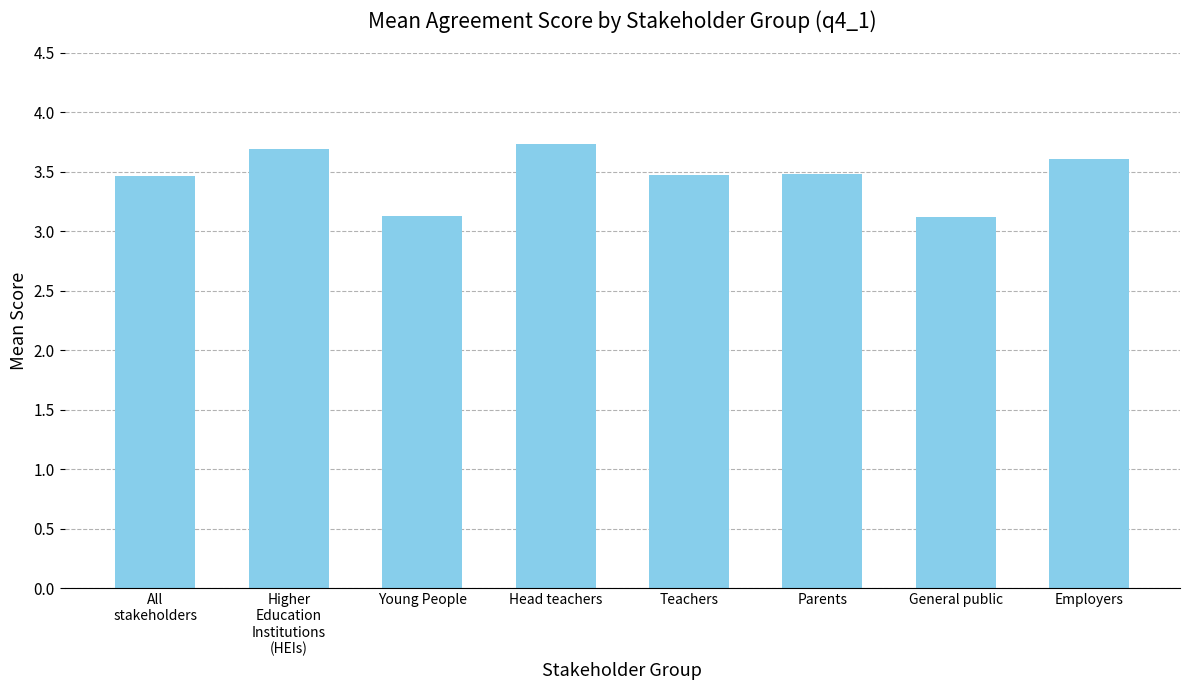

Reading left to right, extract all data points from this chart.

3.5	3.7	3.1	3.7	3.5	3.5	3.1	3.6